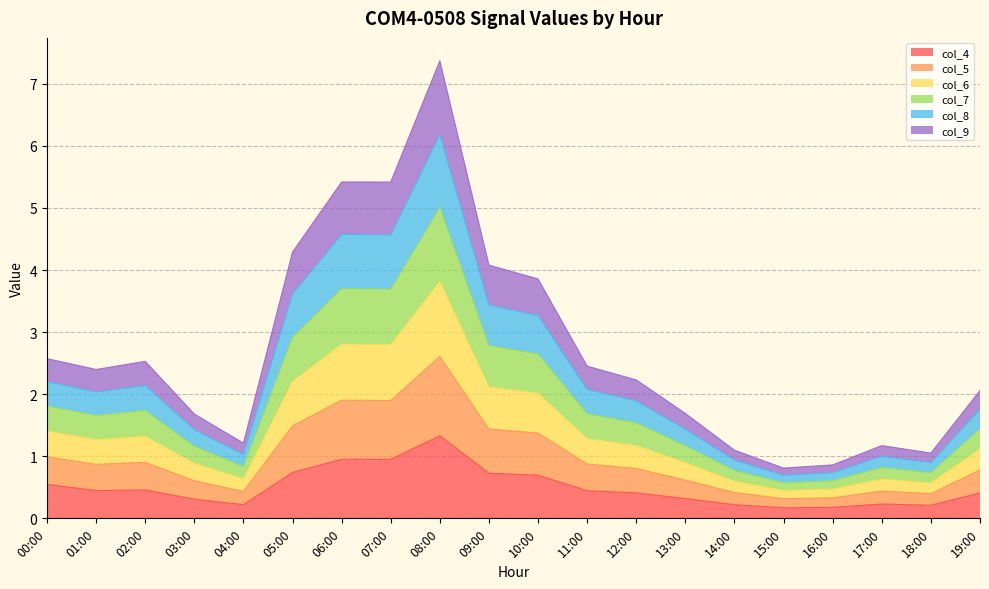

At which category is the sum across all series the highest?

08:00